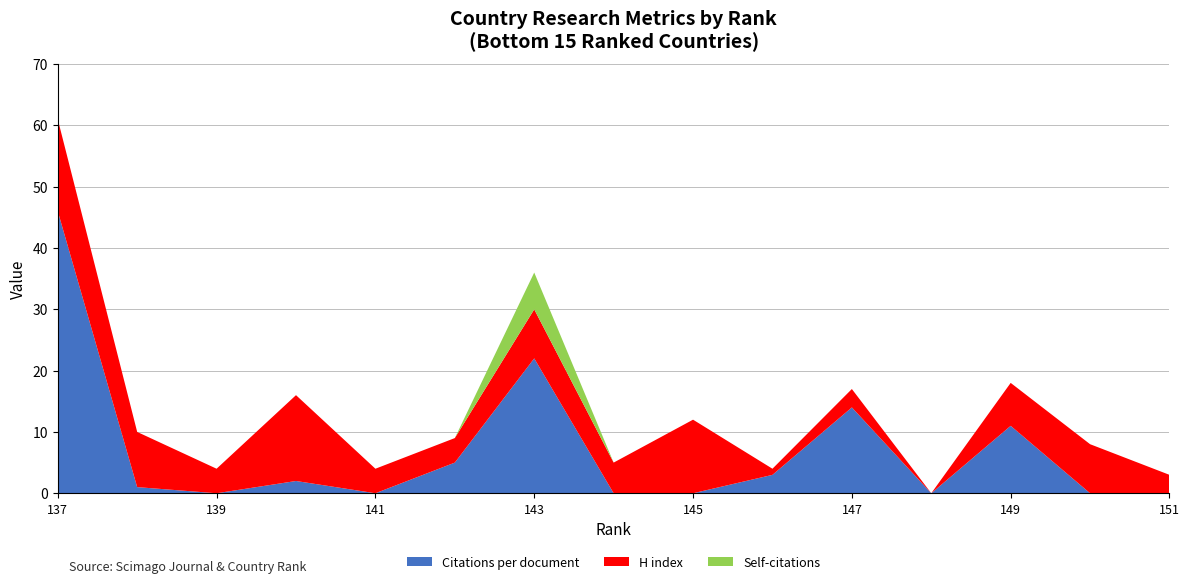

Reading left to right, what are all the values shown in this chart?

Citations per document: 1=0	2=0	3=11	4=0	5=14	6=3	7=0	8=0	9=22	10=5	11=0	12=2	13=0	14=1	15=46
H index: 1=3	2=8	3=7	4=0	5=3	6=1	7=12	8=5	9=8	10=4	11=4	12=14	13=4	14=9	15=15
Self-citations: 1=0	2=0	3=0	4=0	5=0	6=0	7=0	8=0	9=6	10=0	11=0	12=0	13=0	14=0	15=0